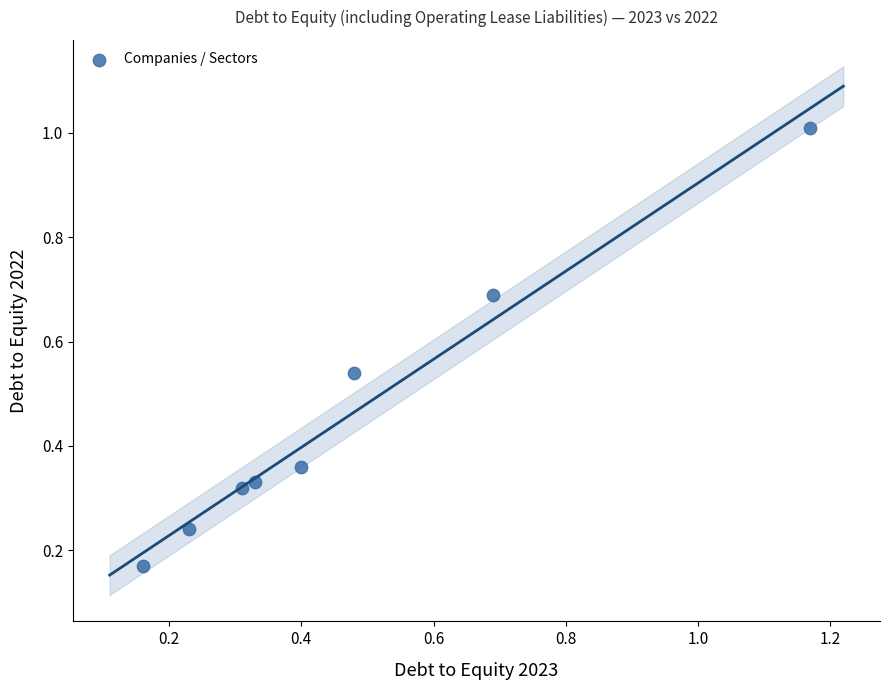

What is the range of Y values (max minus min)?

0.8